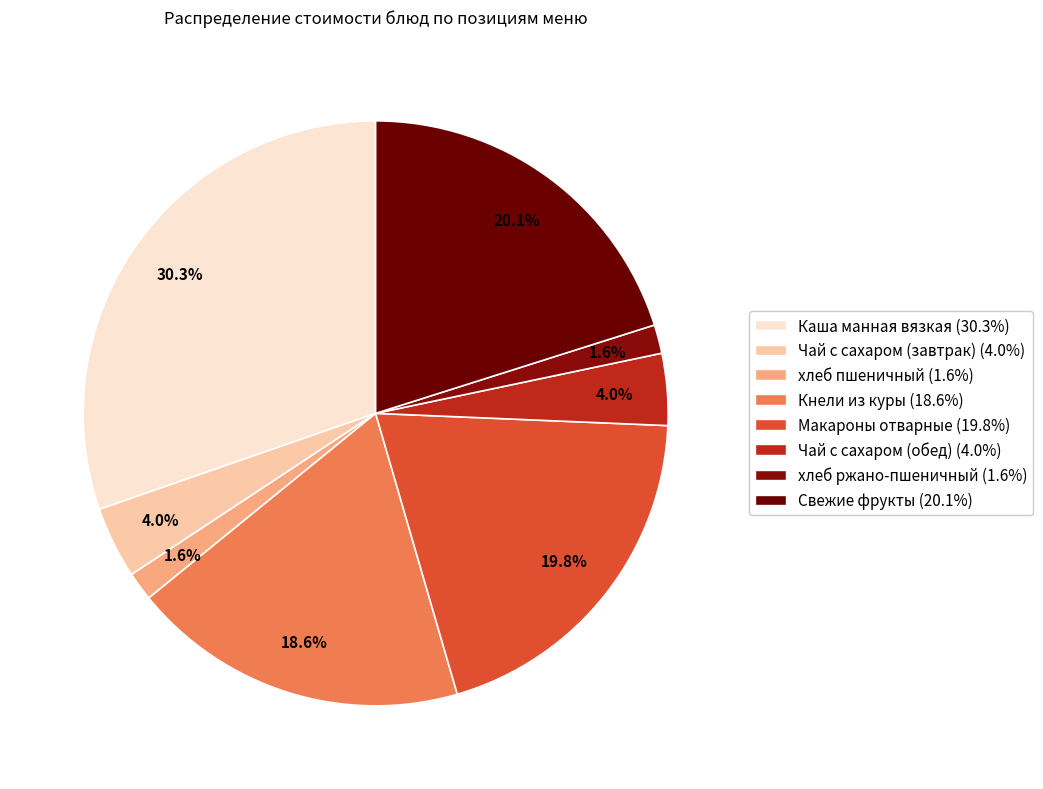

Does any single category account for the majority?

No